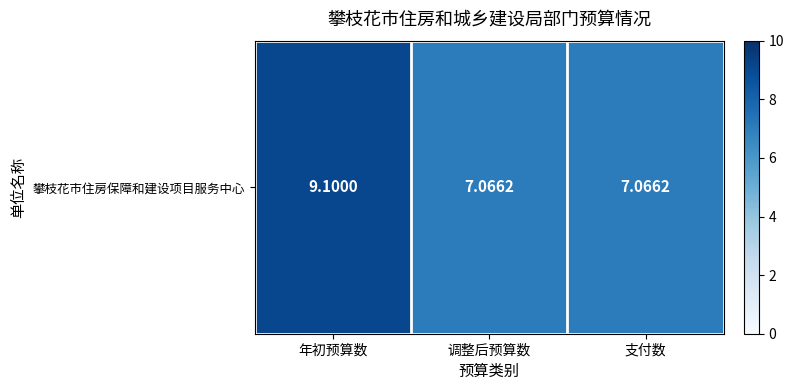

What is the ratio of the value at 支付数 to the value at 年初预算数?

0.8